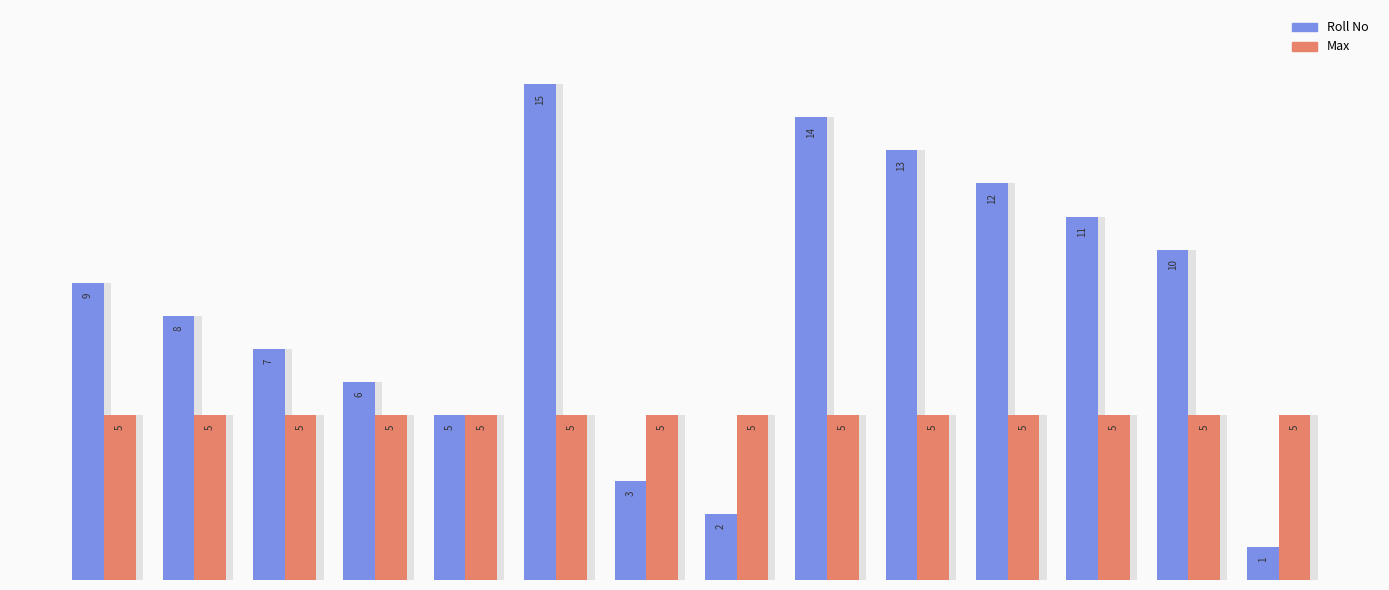

What is the value of the Roll No bar at the 13th from the left?

10